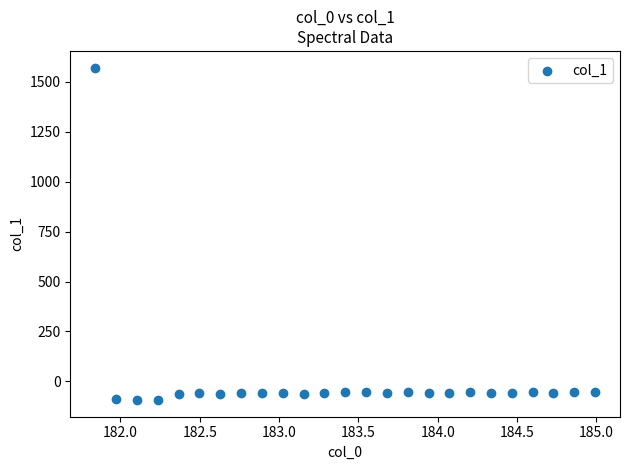

What is the range of X values (max minus min)?

3.1